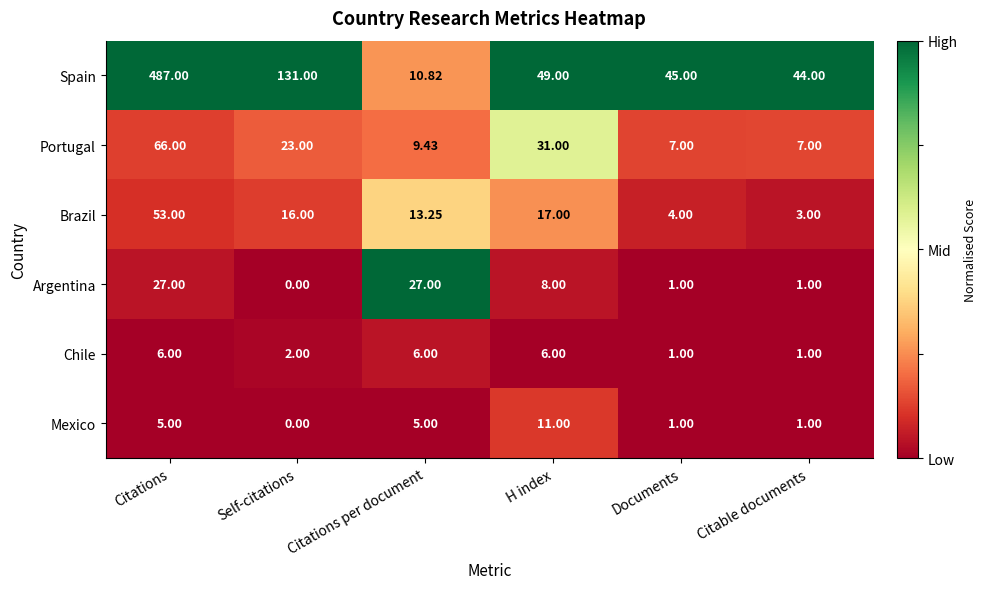

At which label does Argentina first exceed 8?

Citations